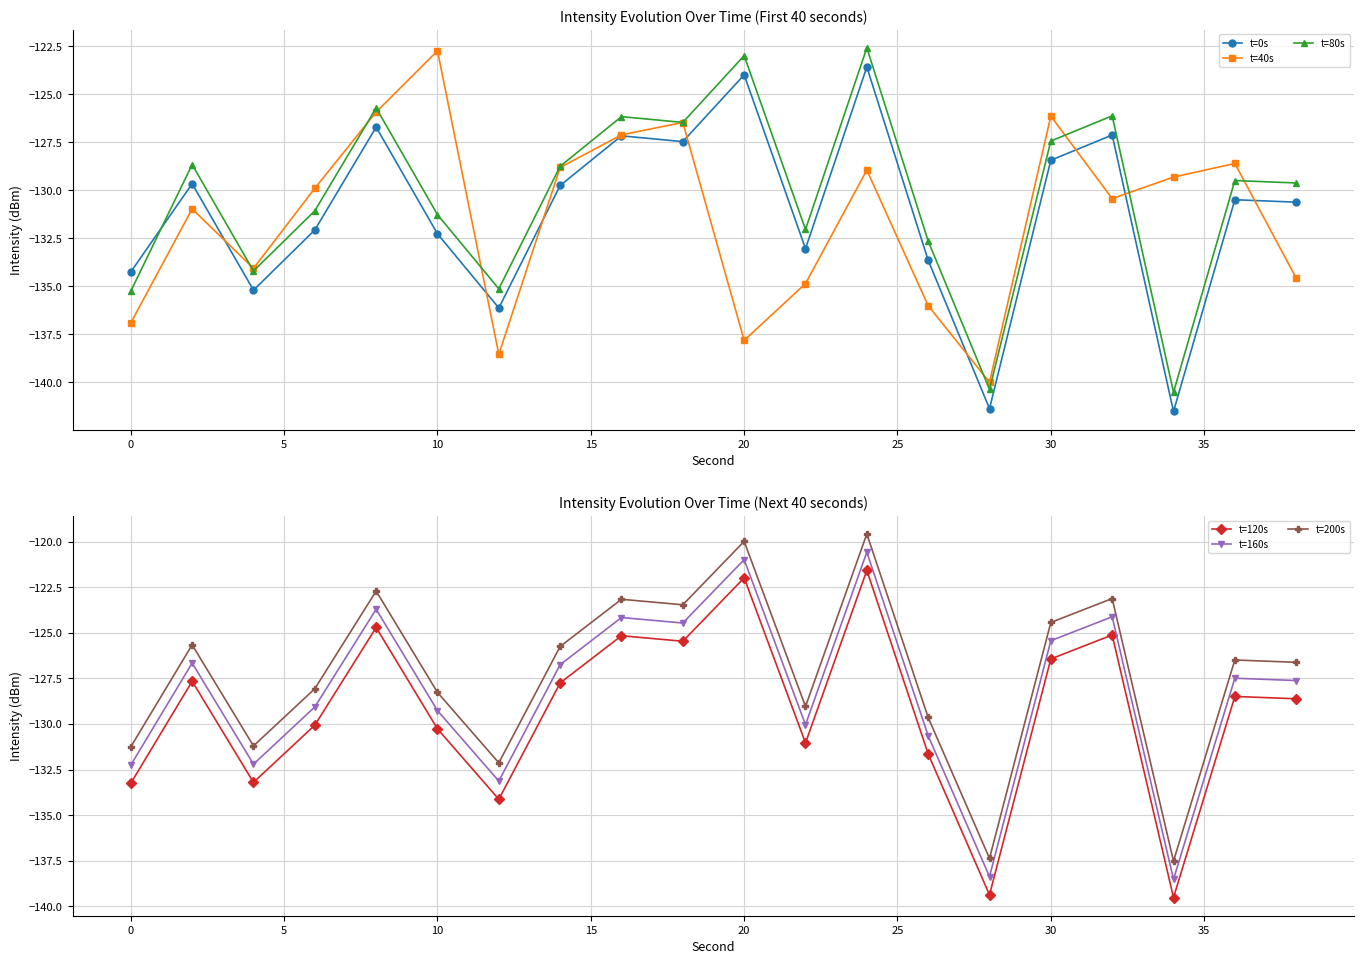

How many distinct data groups are displayed?

6